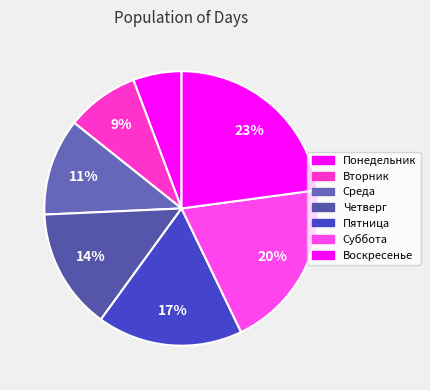

What percentage do Среда and Понедельник together represent?

17.1%